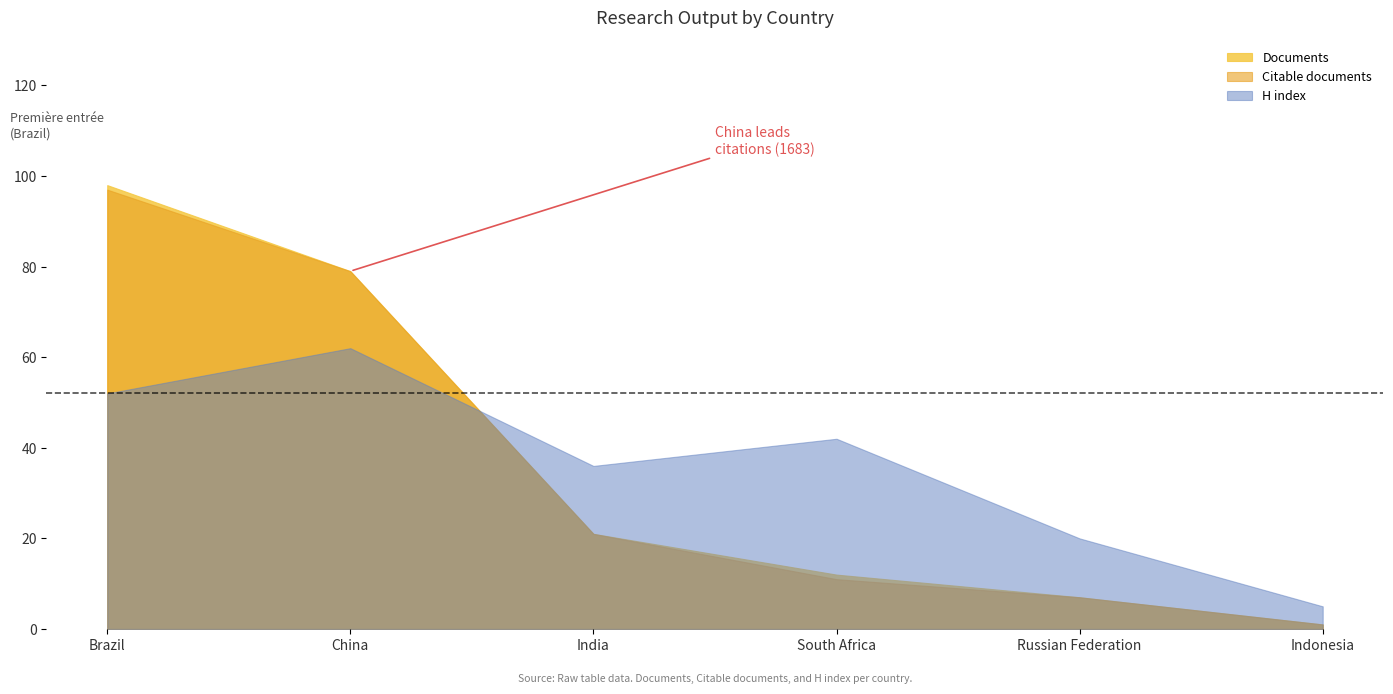

What is the sum of all H index values?

217